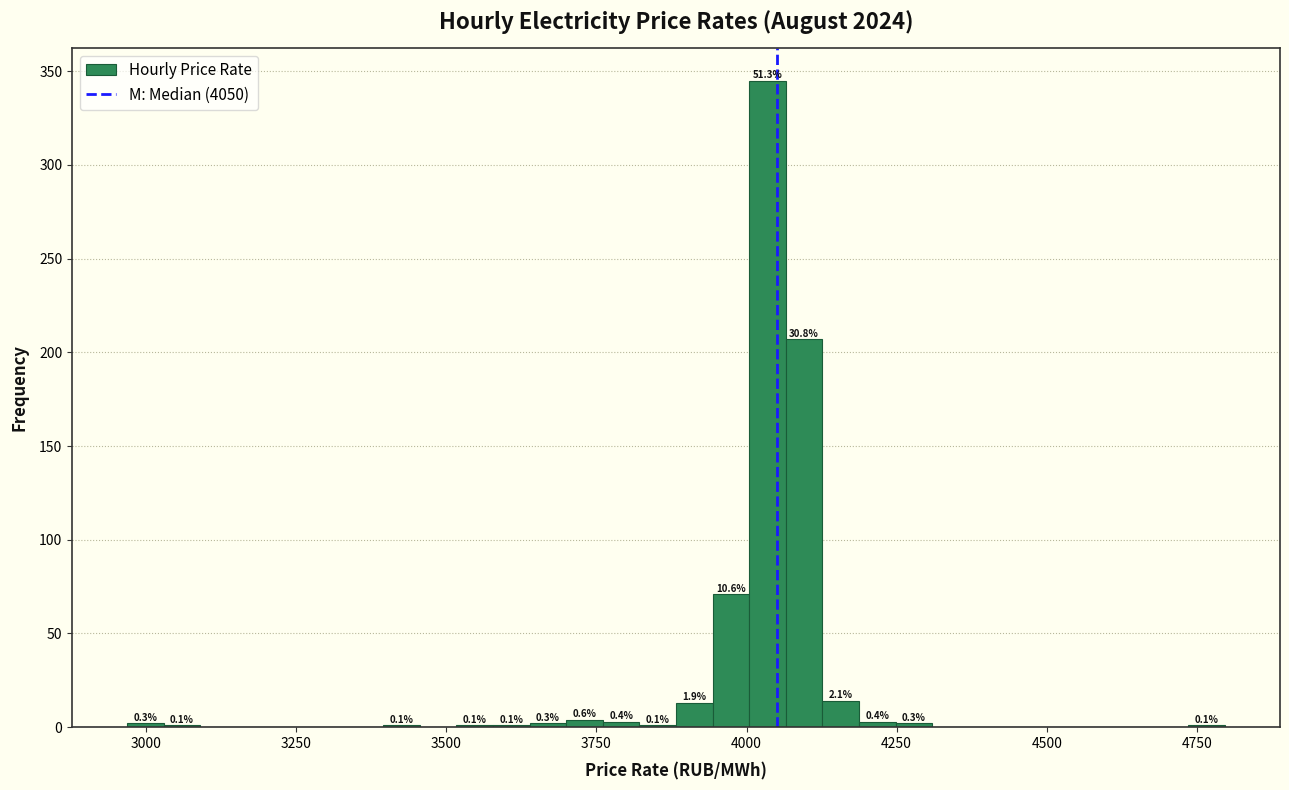

Read against the x-axis, roughly where is the centre of the tallest bar?

4050